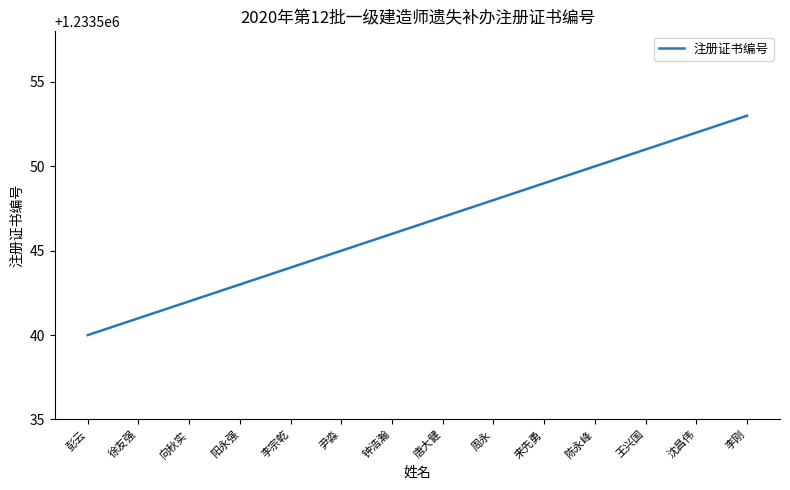

What is the difference between the maximum and minimum values?

13